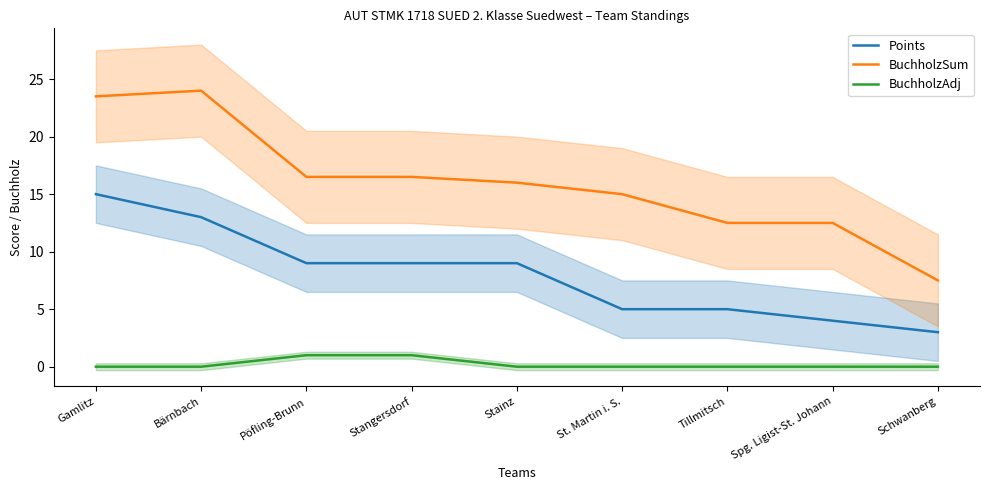

Which series has the widest spread of values?

BuchholzSum